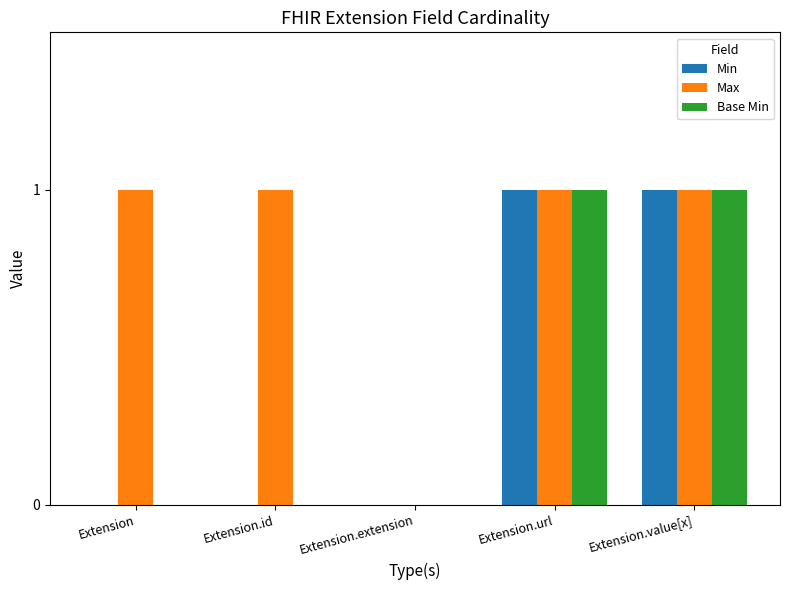

The Base Min series shows 1 at Extension.extension. True or false?

False